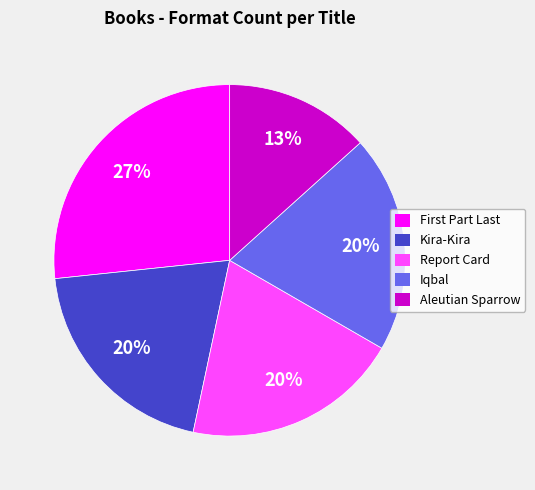

To the nearest percent, what portion does Report Card represent?

20%